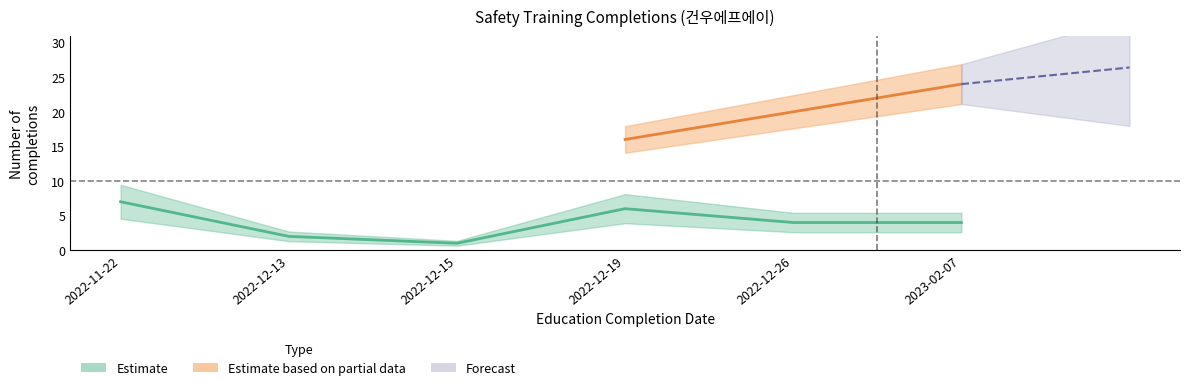

At which label is the value closest to 4?

2022-12-26